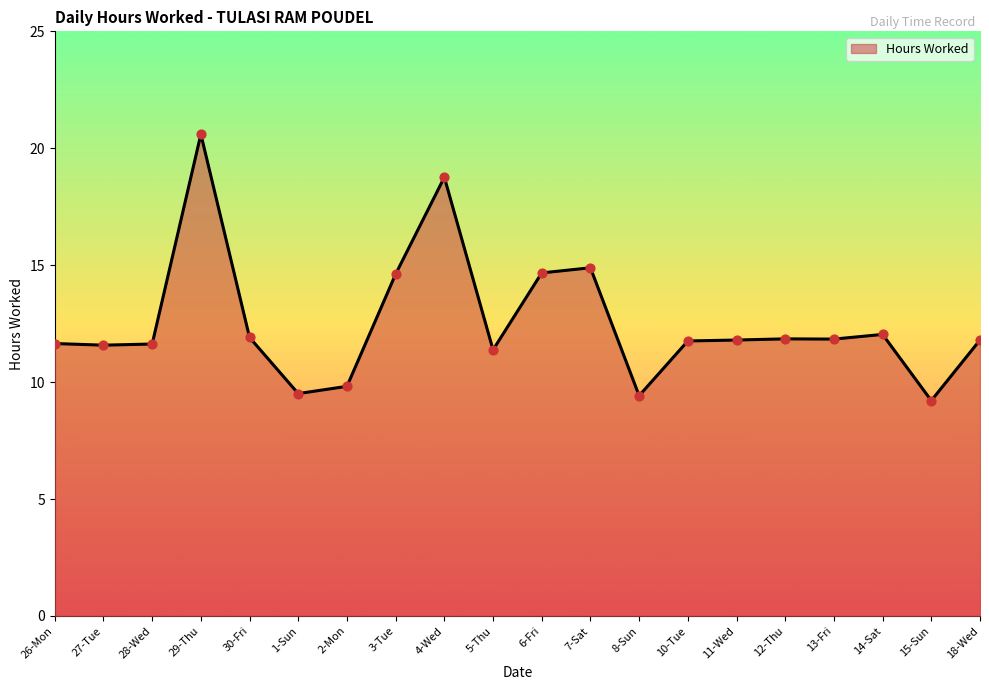

What is the ratio of the value at 4-Wed to the value at 13-Fri?

1.6